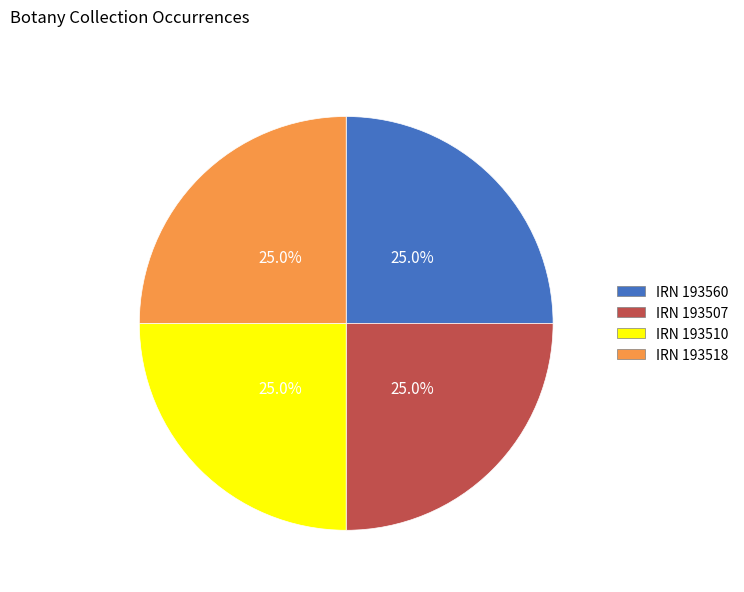

How many segments does this pie chart have?

4